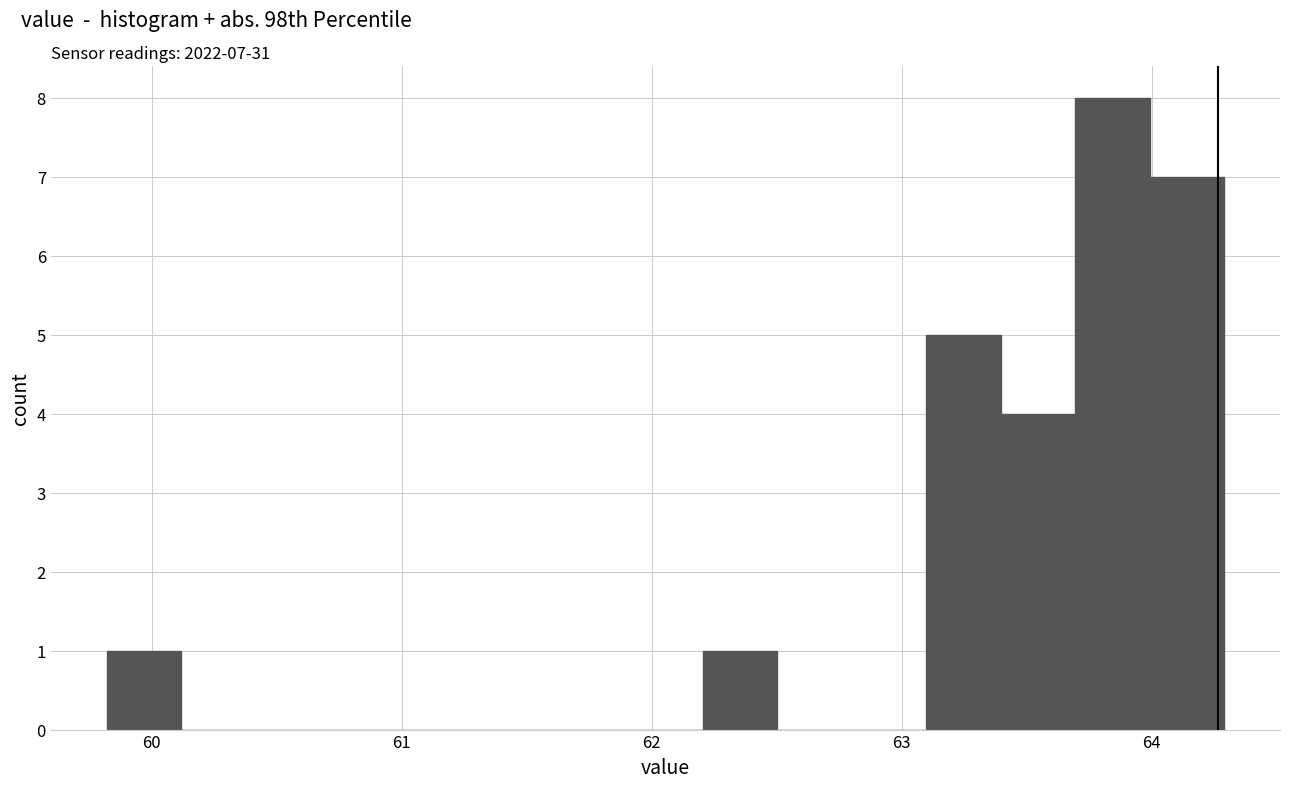

Read against the x-axis, roughly where is the centre of the tallest bar?

63.8